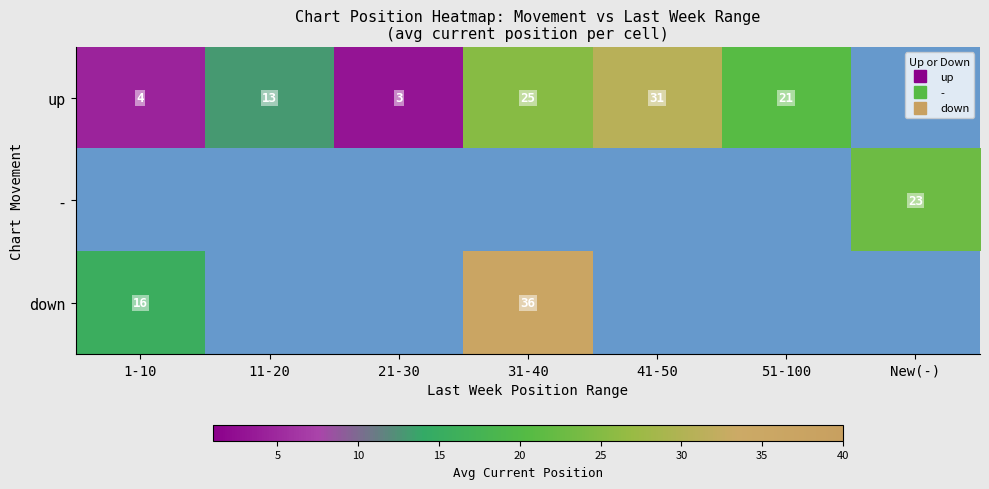

What is the difference between the maximum and minimum values in the up series?

28.0